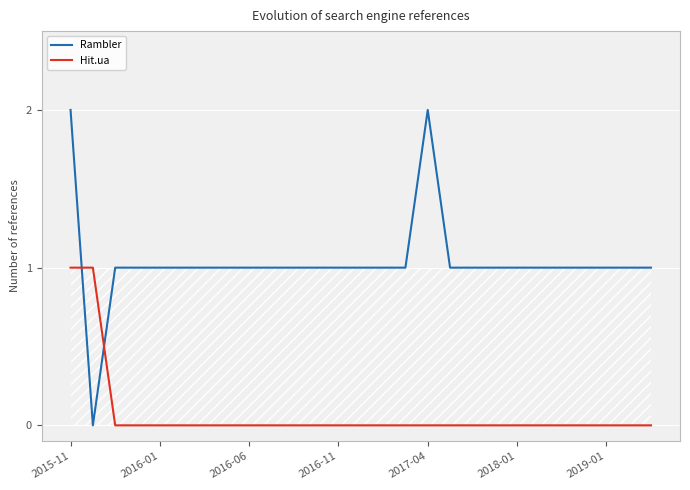

How many distinct data groups are displayed?

2